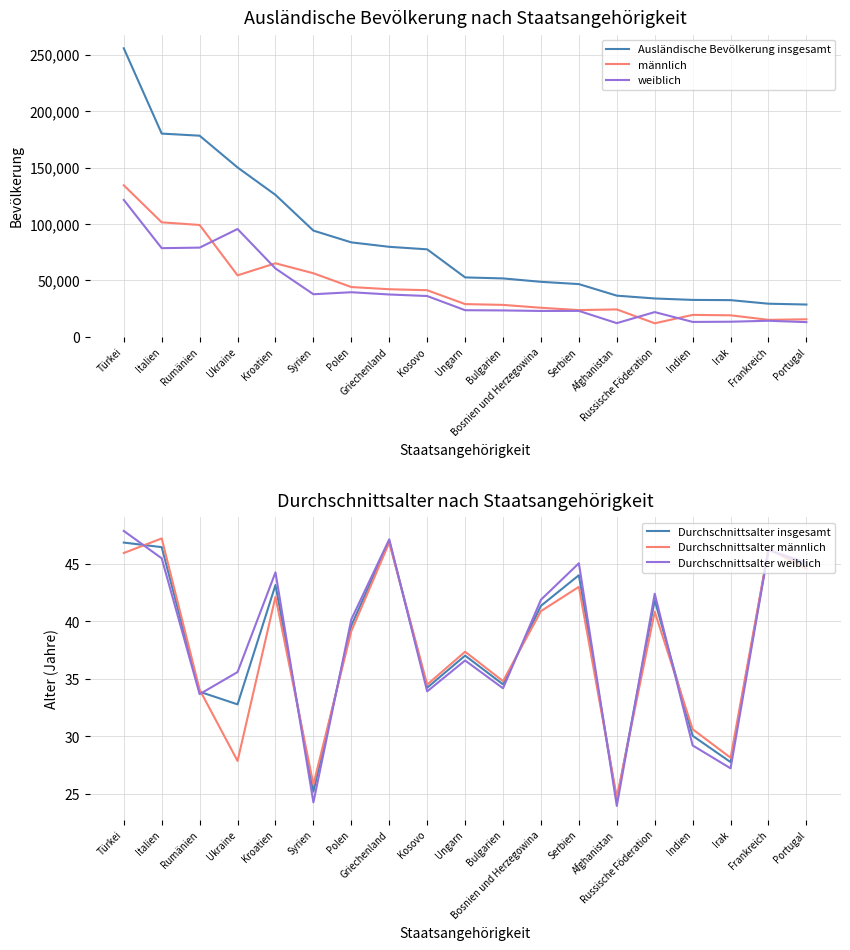

What is the label of the 16th point from the left?

Indien